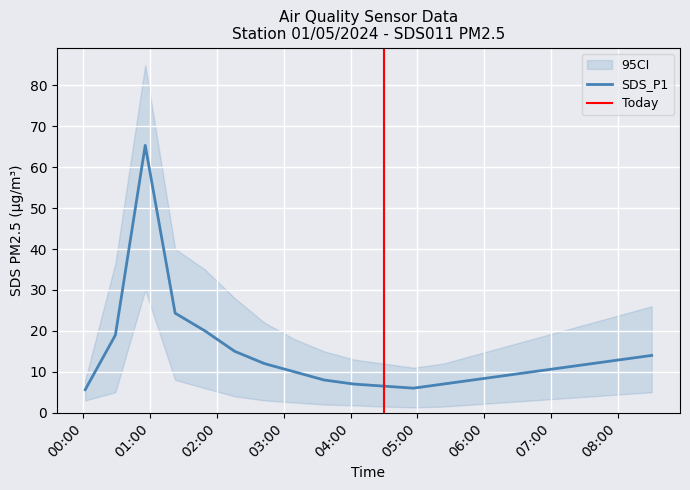

Reading left to right, transcribe all the data shown in this chart.

SDS_P1: 2024/01/05 00:01:38=5.6	2024/01/05 00:28:44=19.0	2024/01/05 00:55:31=65.3	2024/01/05 01:22:23=24.3	2024/01/05 01:49:08=20.0	2024/01/05 02:15:53=15.0	2024/01/05 02:42:38=12.0	2024/01/05 03:09:23=10.0	2024/01/05 03:36:08=8.0	2024/01/05 04:02:53=7.0	2024/01/05 04:29:38=6.5	2024/01/05 04:56:23=6.0	2024/01/05 05:23:08=7.0	2024/01/05 05:49:53=8.0	2024/01/05 06:16:38=9.0	2024/01/05 06:43:23=10.0	2024/01/05 07:10:08=11.0	2024/01/05 07:36:53=12.0	2024/01/05 08:03:38=13.0	2024/01/05 08:30:23=14.0
SDS_P1_upper: 2024/01/05 00:01:38=8.0	2024/01/05 00:28:44=36.5	2024/01/05 00:55:31=85.0	2024/01/05 01:22:23=40.0	2024/01/05 01:49:08=35.0	2024/01/05 02:15:53=28.0	2024/01/05 02:42:38=22.0	2024/01/05 03:09:23=18.0	2024/01/05 03:36:08=15.0	2024/01/05 04:02:53=13.0	2024/01/05 04:29:38=12.0	2024/01/05 04:56:23=11.0	2024/01/05 05:23:08=12.0	2024/01/05 05:49:53=14.0	2024/01/05 06:16:38=16.0	2024/01/05 06:43:23=18.0	2024/01/05 07:10:08=20.0	2024/01/05 07:36:53=22.0	2024/01/05 08:03:38=24.0	2024/01/05 08:30:23=26.0
SDS_P1_lower: 2024/01/05 00:01:38=3.0	2024/01/05 00:28:44=5.0	2024/01/05 00:55:31=30.0	2024/01/05 01:22:23=8.0	2024/01/05 01:49:08=6.0	2024/01/05 02:15:53=4.0	2024/01/05 02:42:38=3.0	2024/01/05 03:09:23=2.5	2024/01/05 03:36:08=2.0	2024/01/05 04:02:53=1.8	2024/01/05 04:29:38=1.5	2024/01/05 04:56:23=1.3	2024/01/05 05:23:08=1.5	2024/01/05 05:49:53=2.0	2024/01/05 06:16:38=2.5	2024/01/05 06:43:23=3.0	2024/01/05 07:10:08=3.5	2024/01/05 07:36:53=4.0	2024/01/05 08:03:38=4.5	2024/01/05 08:30:23=5.0